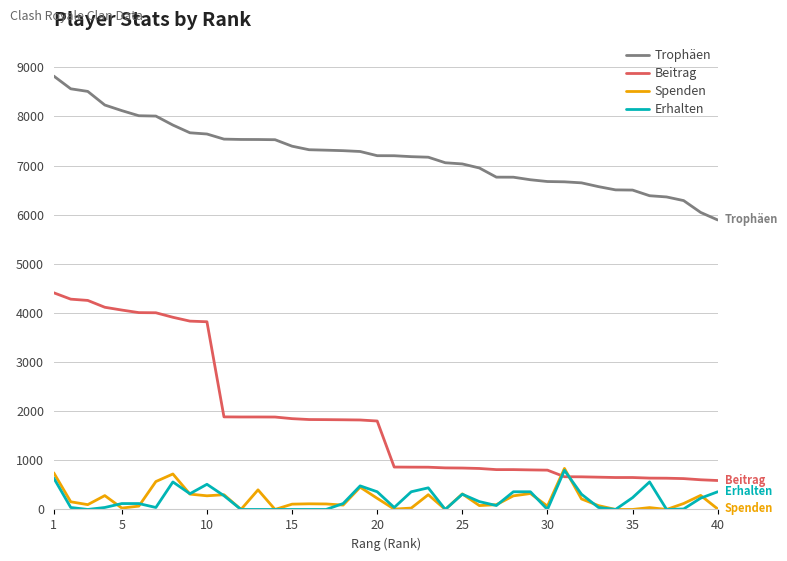

Which series has the largest total across all categories?

Trophäen